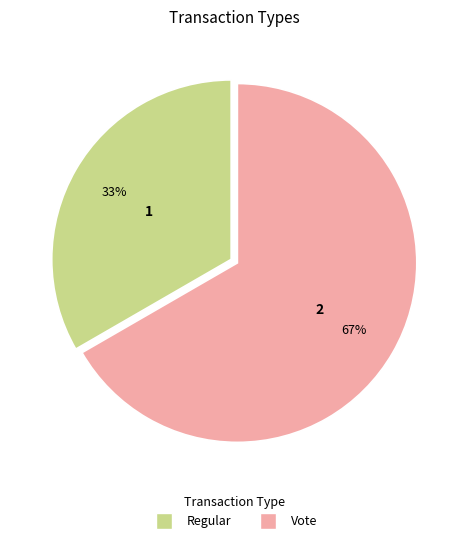

Which slice represents more than half of the pie?

Vote